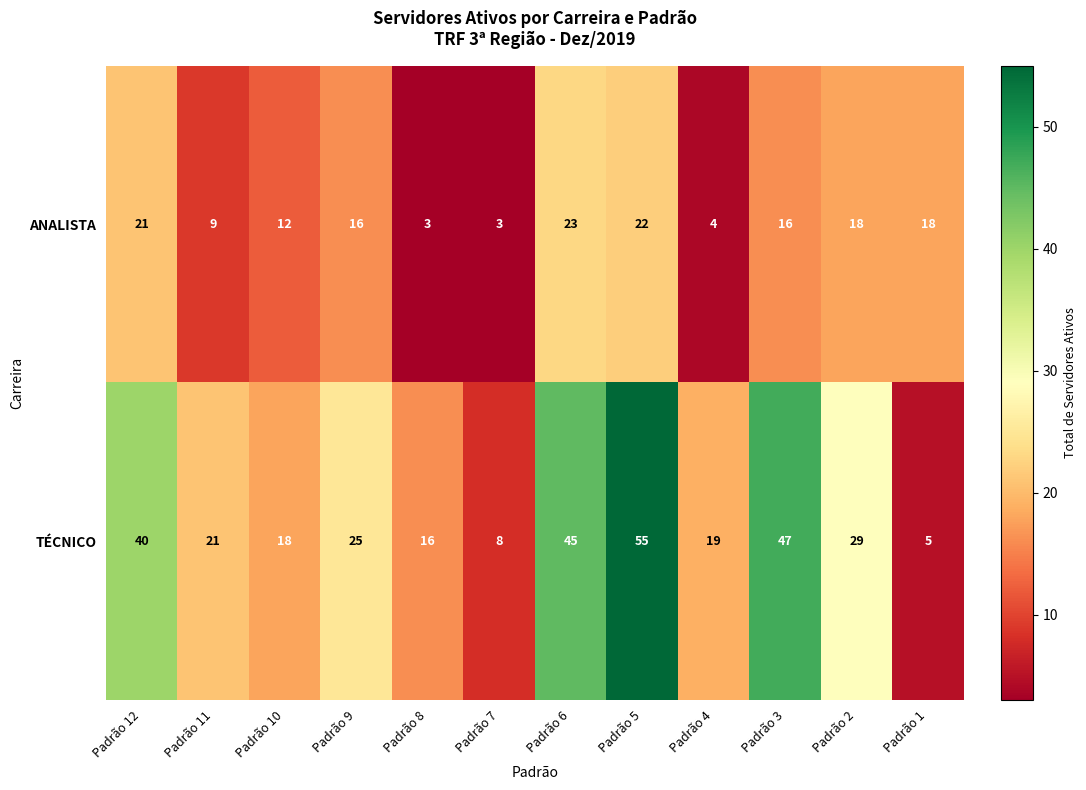

True or false: TÉCNICO has a value of 9 at Padrão 1.

False